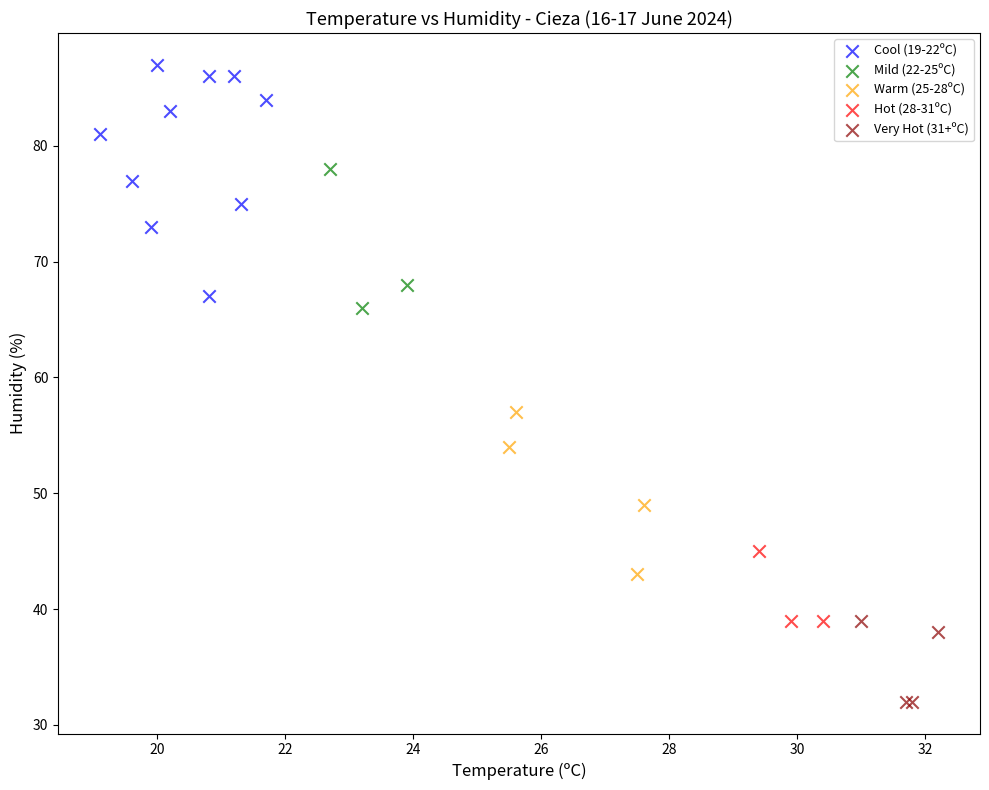

Which series contains the highest Y value?

Cool (19-22ºC)